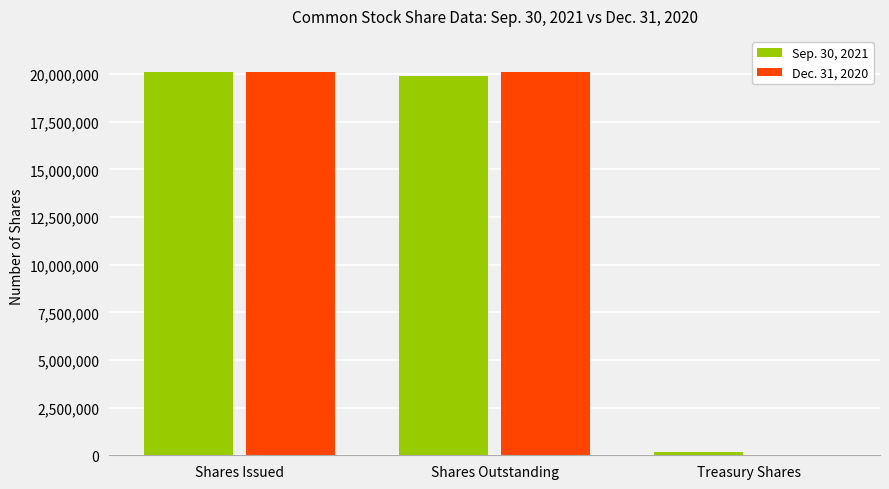

What is the difference between the Sep. 30, 2021 values at Shares Outstanding and Treasury Shares?

19714445